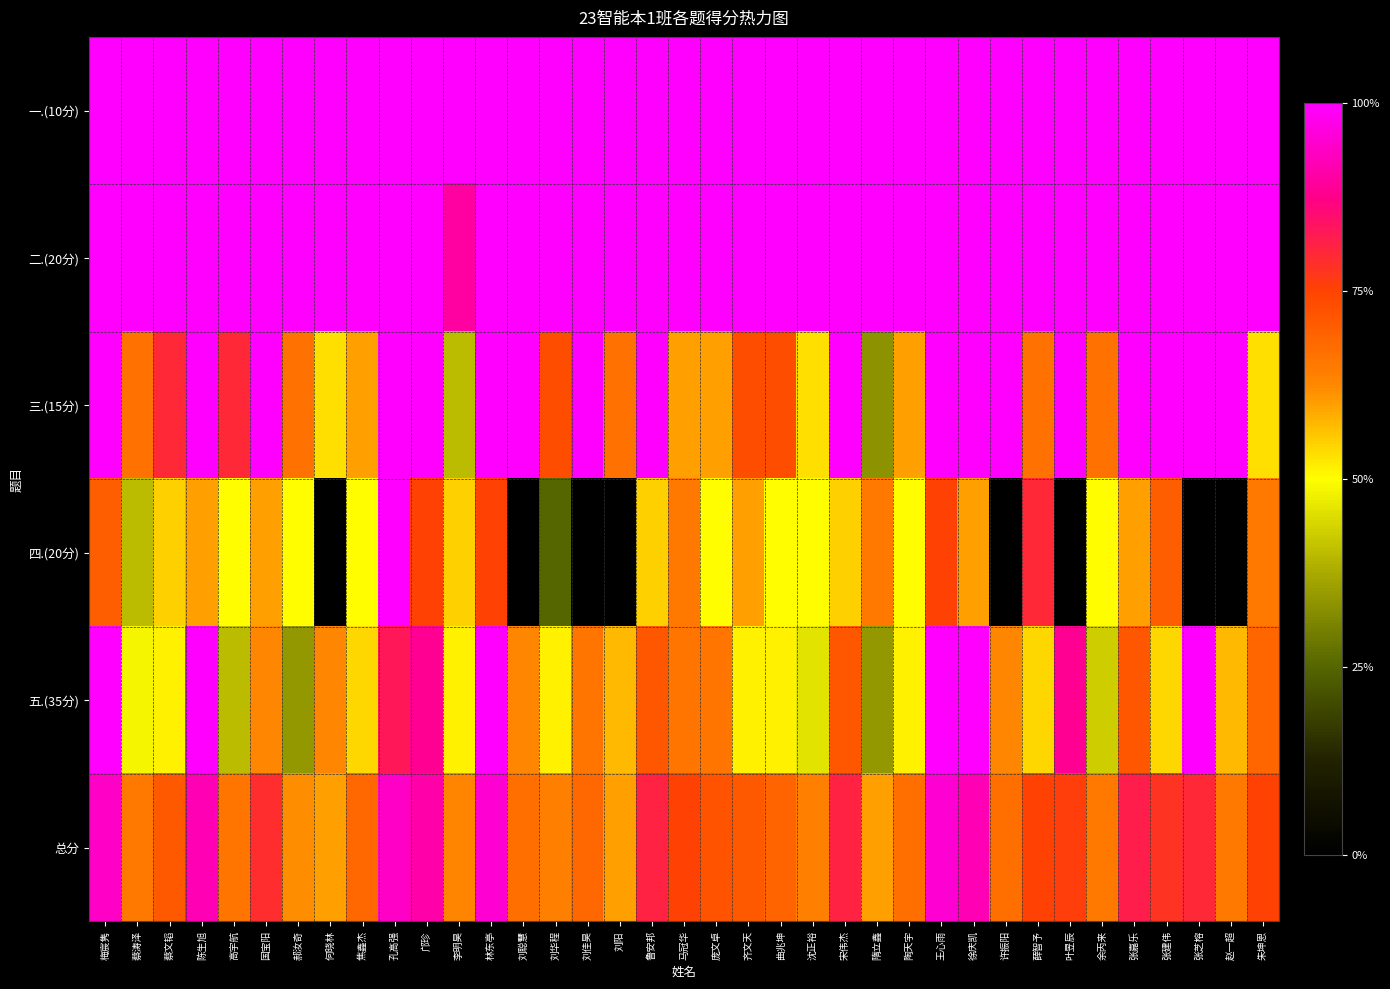

What is the greatest value displayed?

1.0